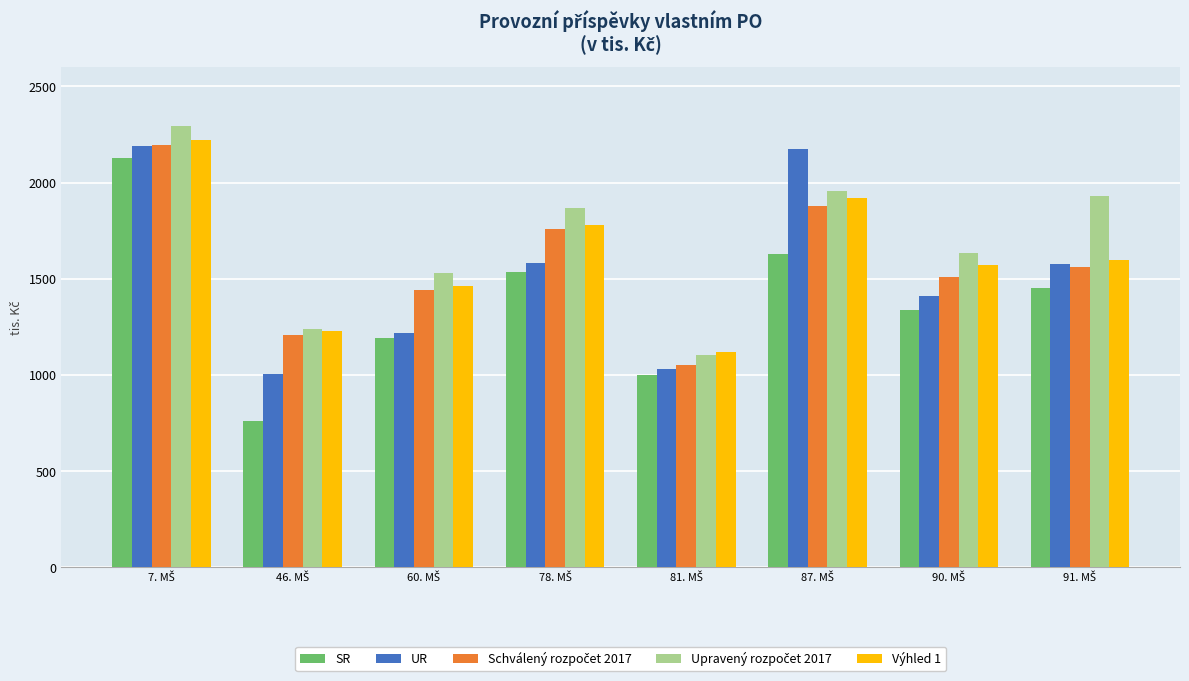

How many series are shown in this chart?

5